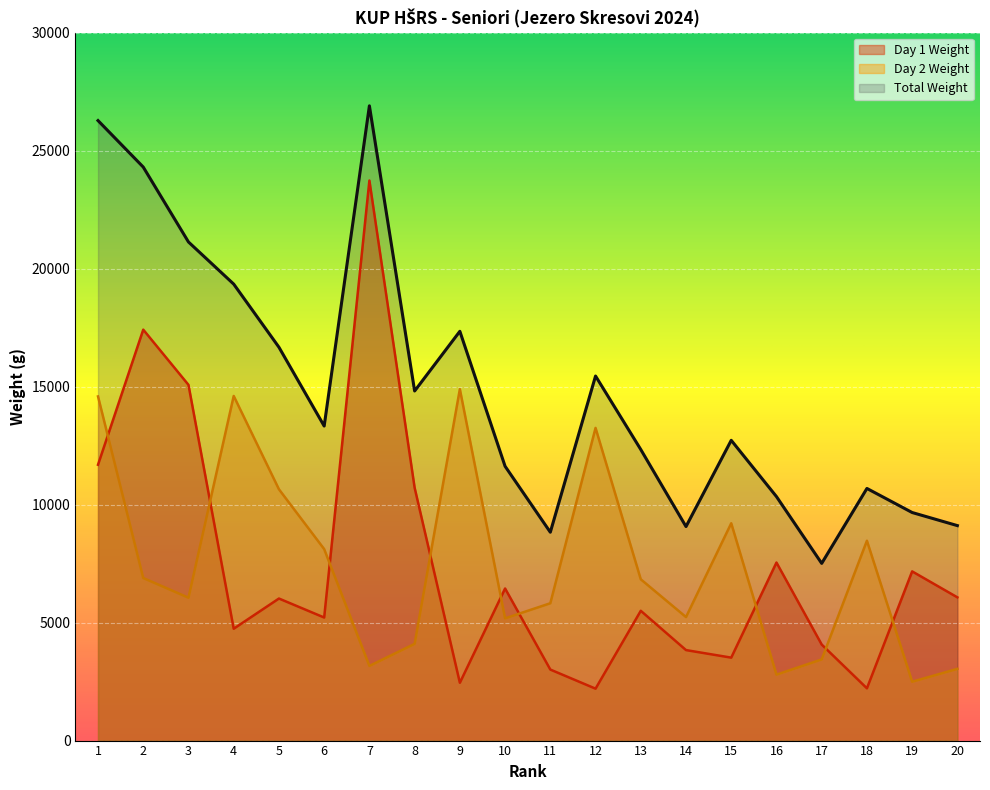

What is the smallest value displayed?

2200